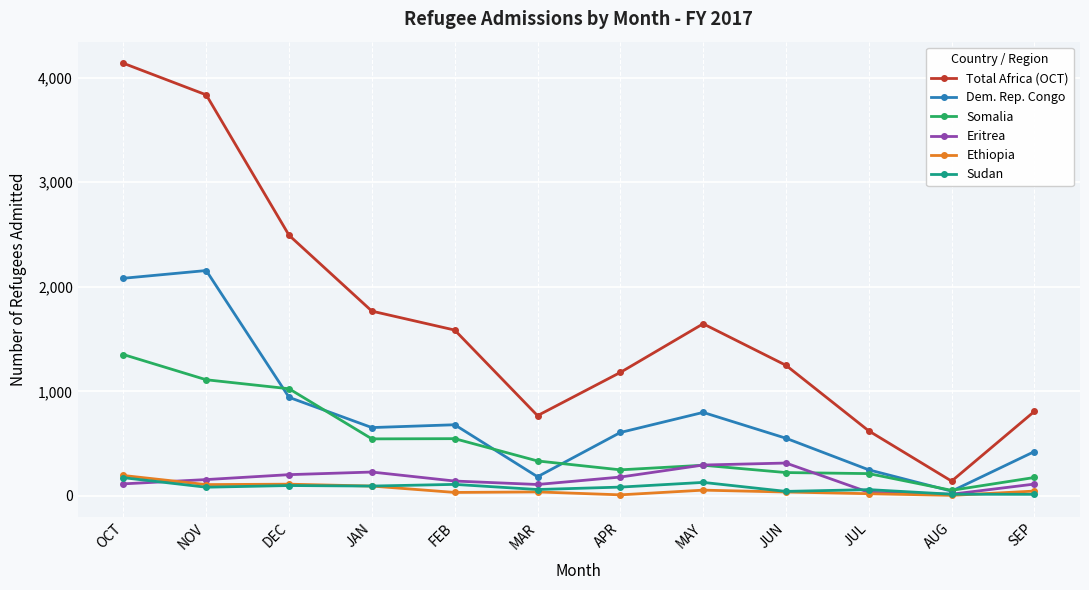

Which series has the widest spread of values?

Total Africa (OCT)